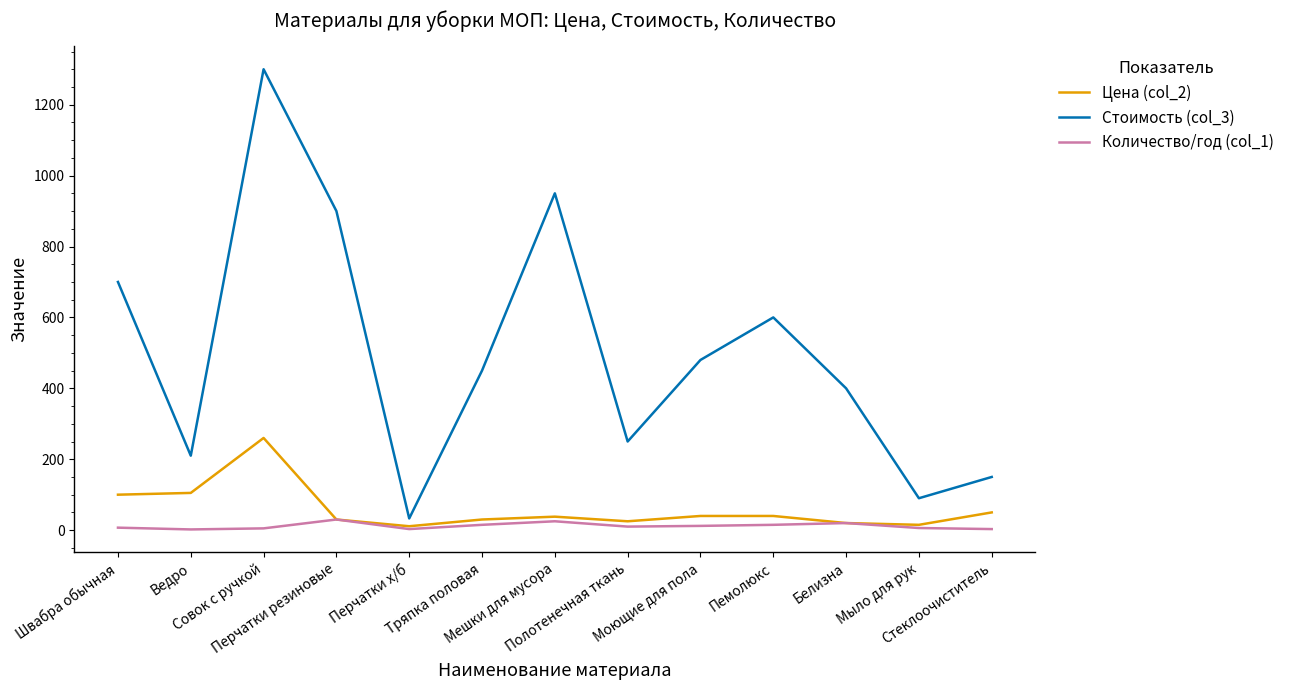

Which category has the highest value across all series?

Совок с ручкой